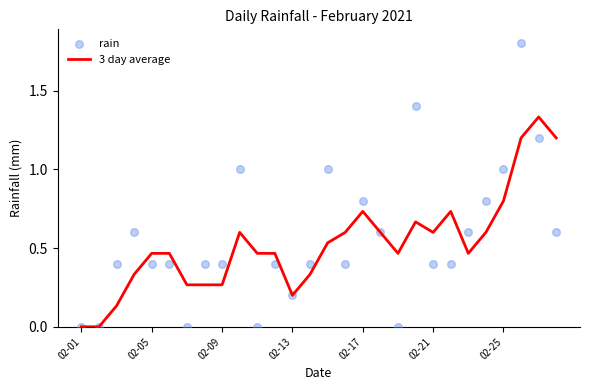

What are all the series names shown in the legend?

3 day average, rain